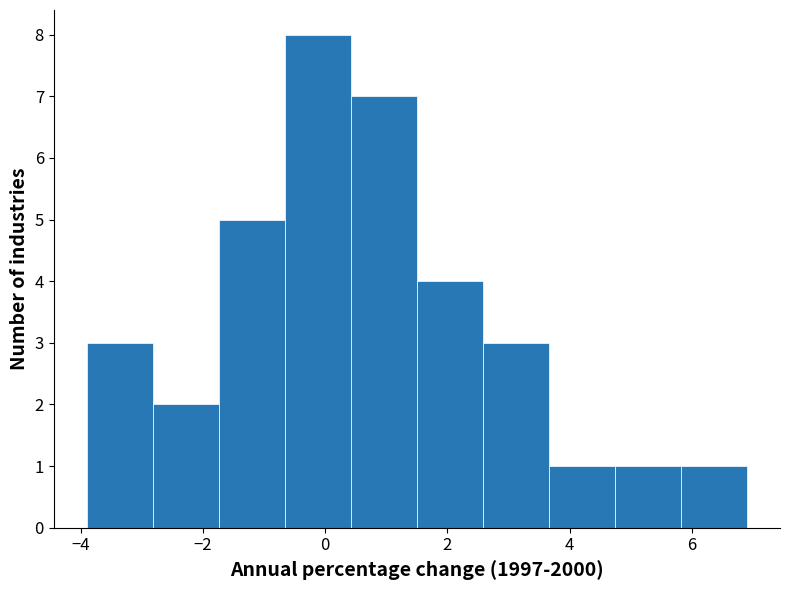

Reading left to right, transcribe this chart: for each bar, give the range it covers on the x-axis and its height. Neither the bar edges nor the heights are printed on the chart, so give them approximately, as read against the axes.

-3.90 to -2.82: 3
-2.82 to -1.74: 2
-1.74 to -0.66: 5
-0.66 to 0.42: 8
0.42 to 1.50: 7
1.50 to 2.58: 4
2.58 to 3.66: 3
3.66 to 4.74: 1
4.74 to 5.82: 1
5.82 to 6.90: 1